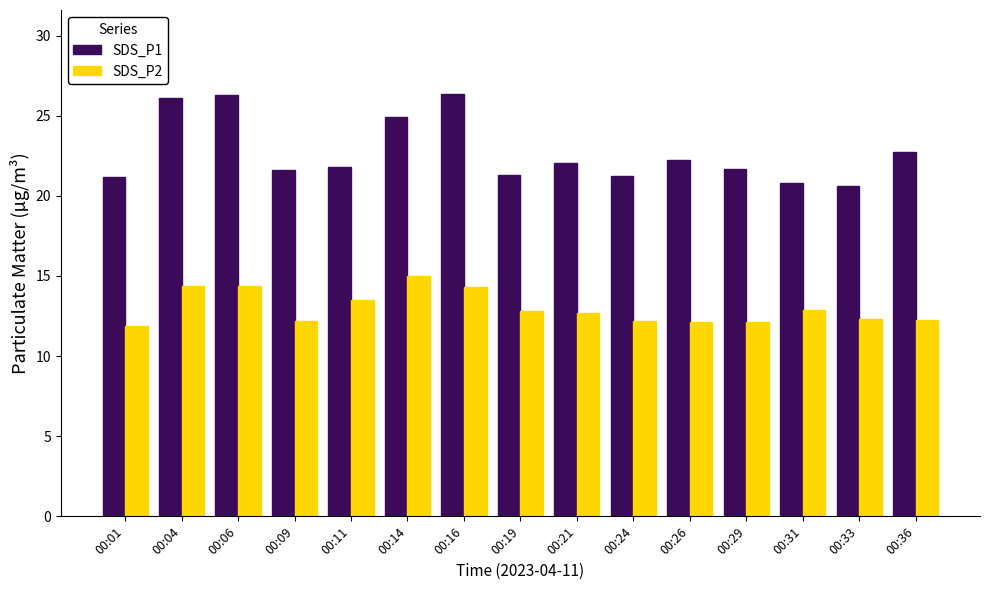

How many distinct data groups are displayed?

2